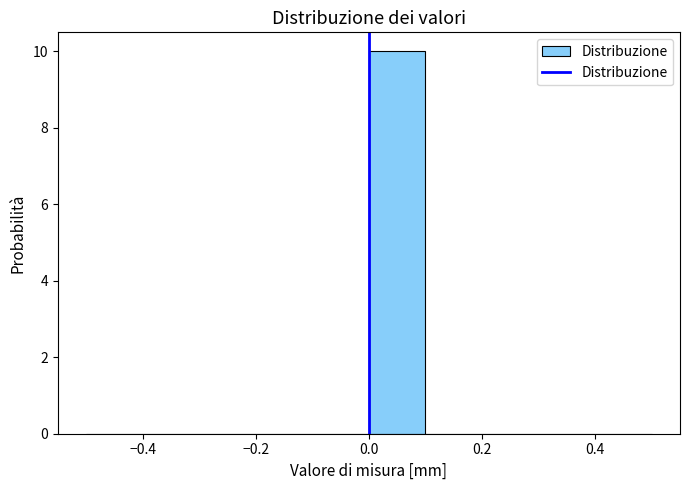

What is the height of the bar covering 0.0 to 0.1 on the x-axis? The values are not printed on the chart, so give them approximately, as read against the axis.

10